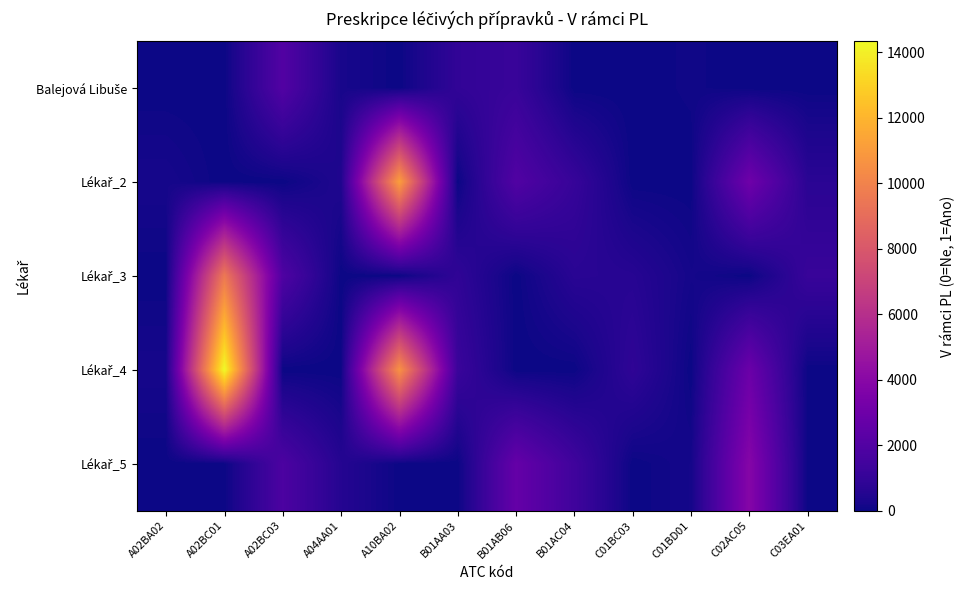

What is the difference between the highest and lowest values at C02AC05?

3868.0